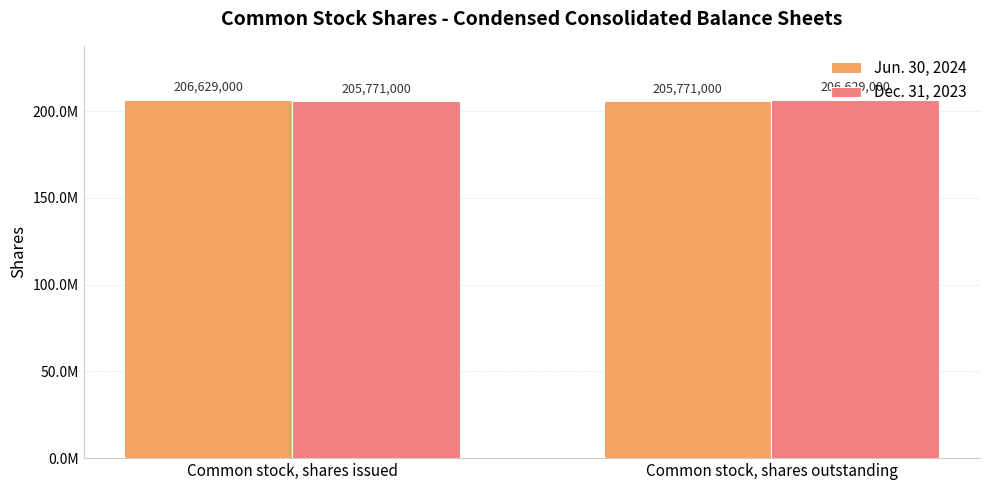

At Common stock, shares outstanding, list the series in order from largest to smallest.

Dec. 31, 2023, Jun. 30, 2024